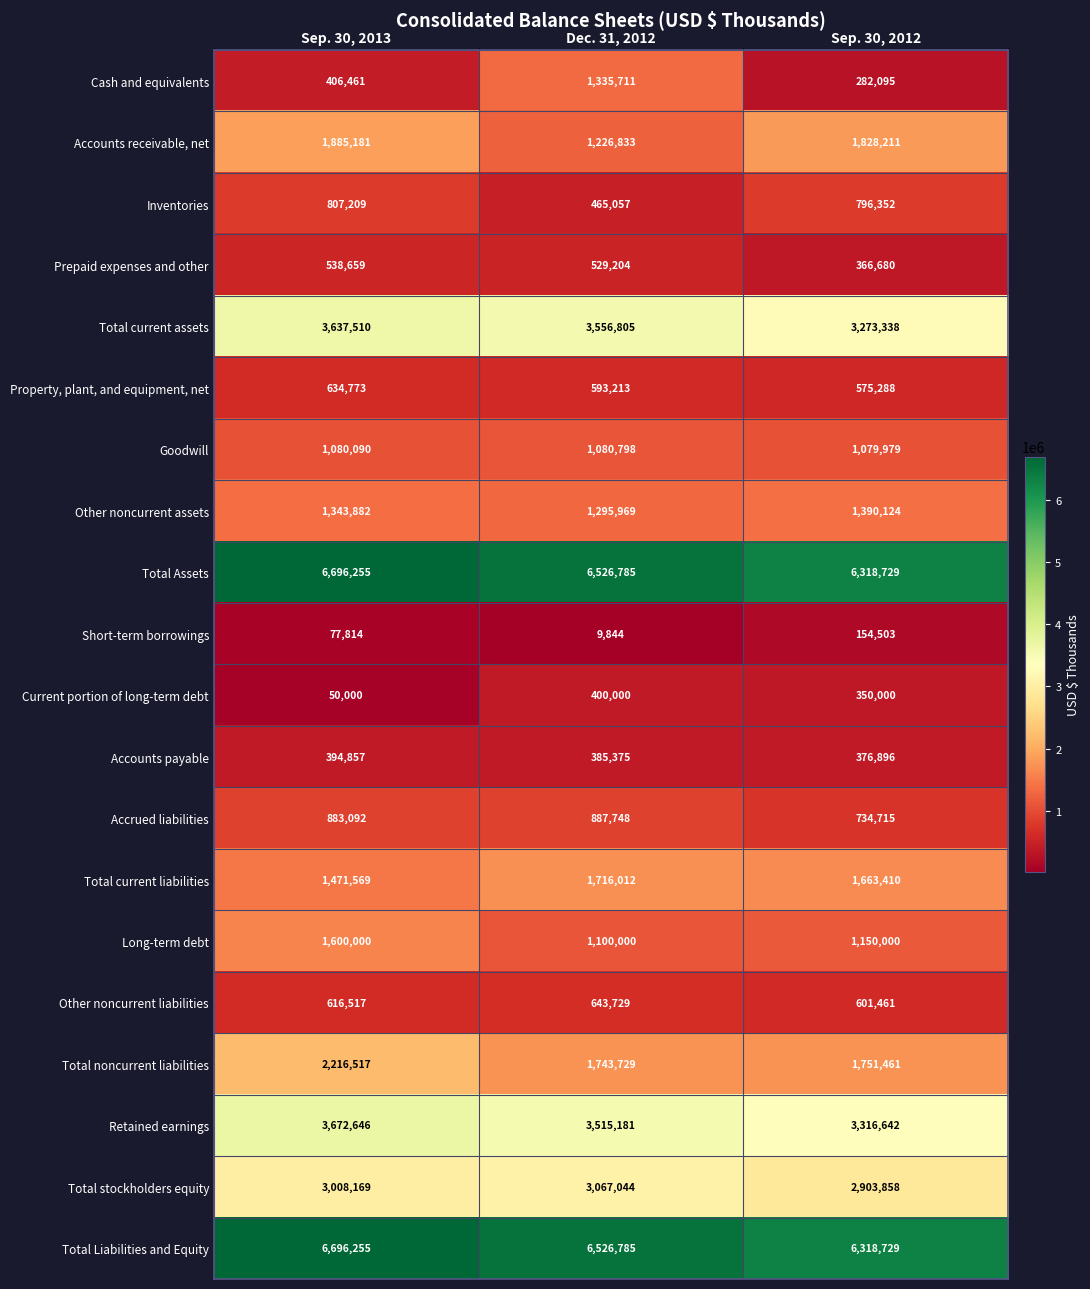

What is the sum of all Current portion of long-term debt values?

800000